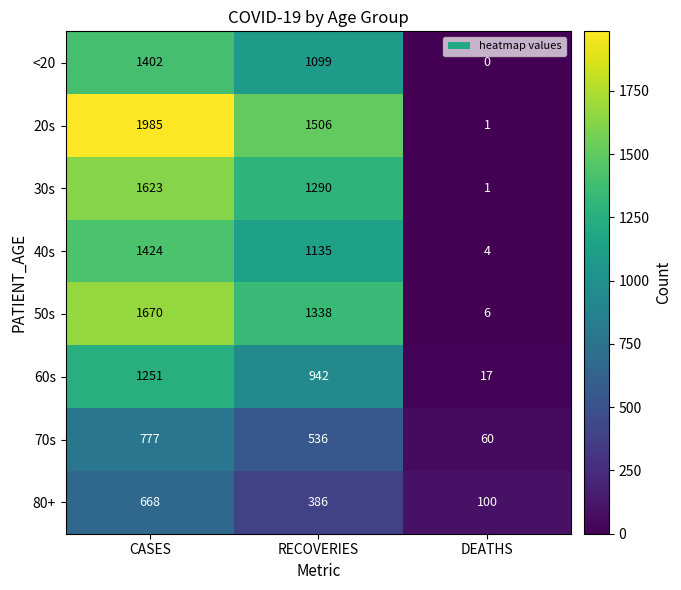

The value of 60s at DEATHS is 24. True or false?

False